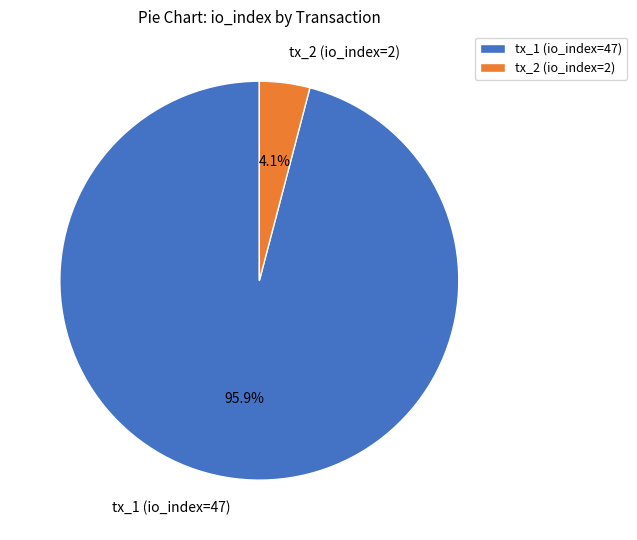

To the nearest percent, what portion does tx_2 (io_index=2) represent?

4%